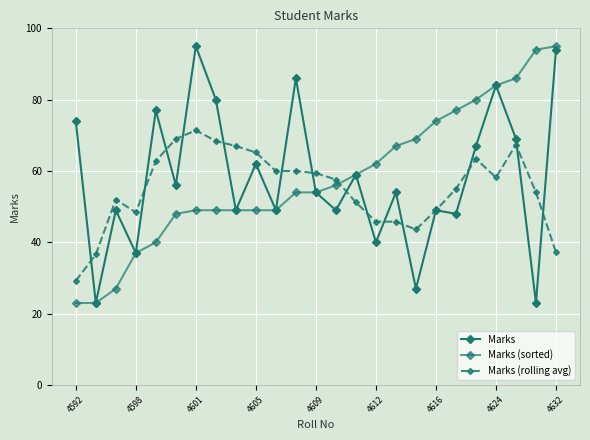

What is the value of the Marks point at the 16th from the left?

40.0